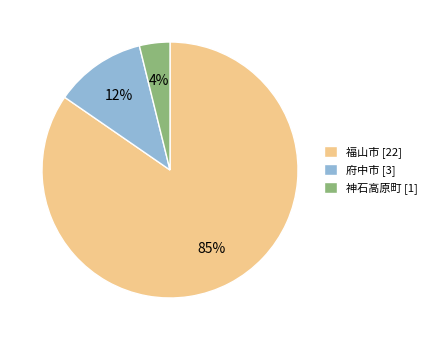

Does 福山市 account for over 50% of the chart?

Yes